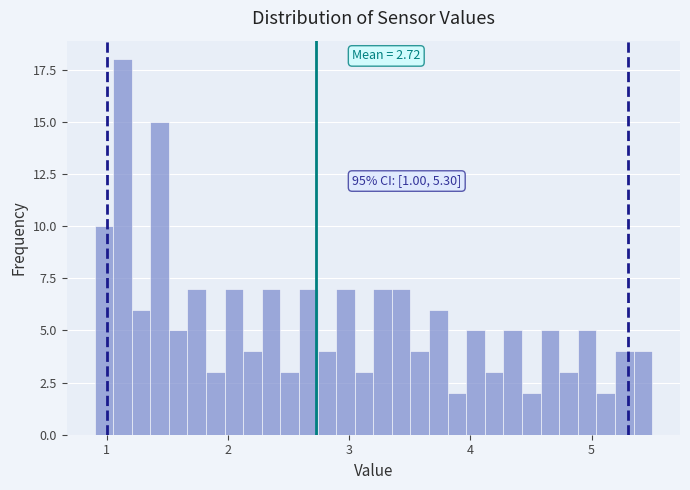

Around what value on the x-axis is the tallest bar? Give the approximate position of its centre, as read against the axis.

1.1